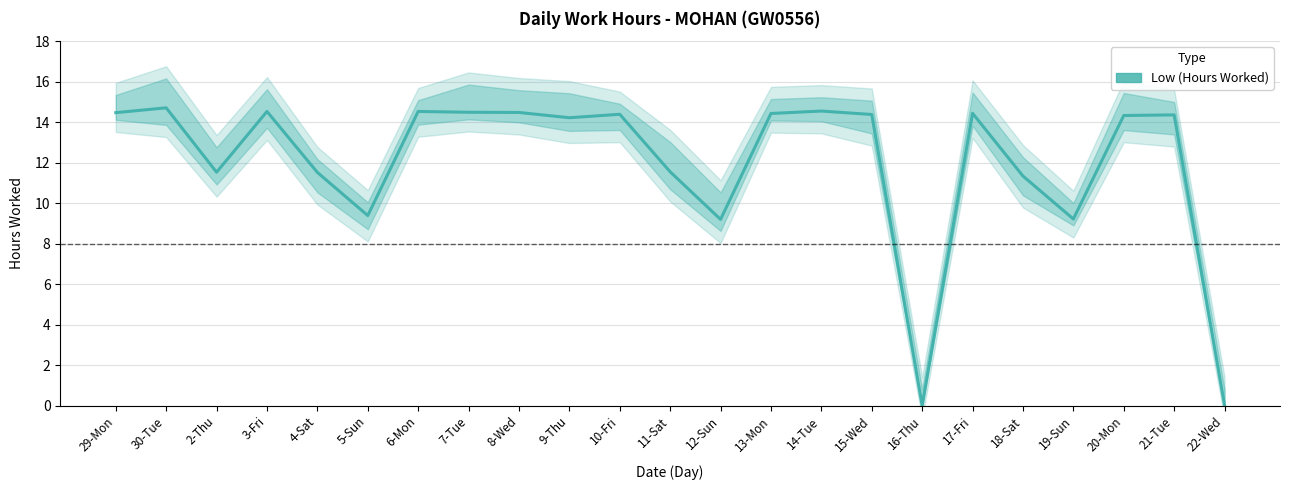

How many distinct data groups are displayed?

1